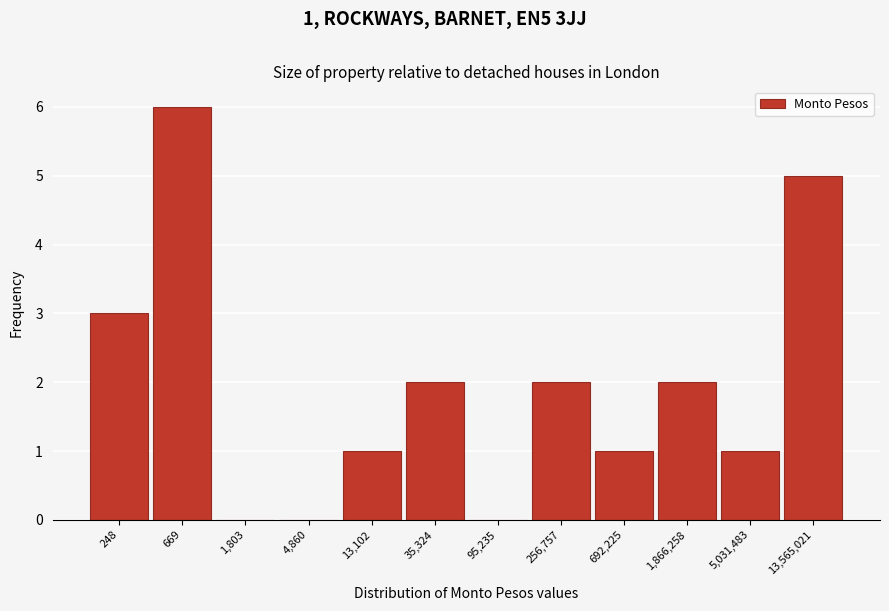

Reading left to right, extract all data points from this chart.

248=3	669=6	1,803=0	4,860=0	13,102=1	35,324=2	95,235=0	256,757=2	692,225=1	1,866,258=2	5,031,483=1	13,565,021=5